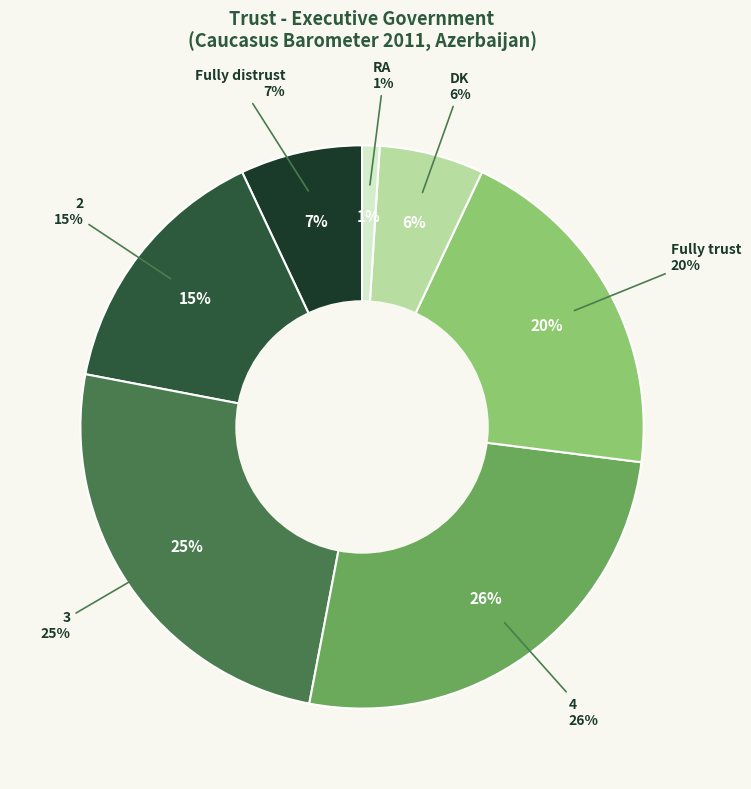

What percentage do 4 and 3 together represent?

51.0%